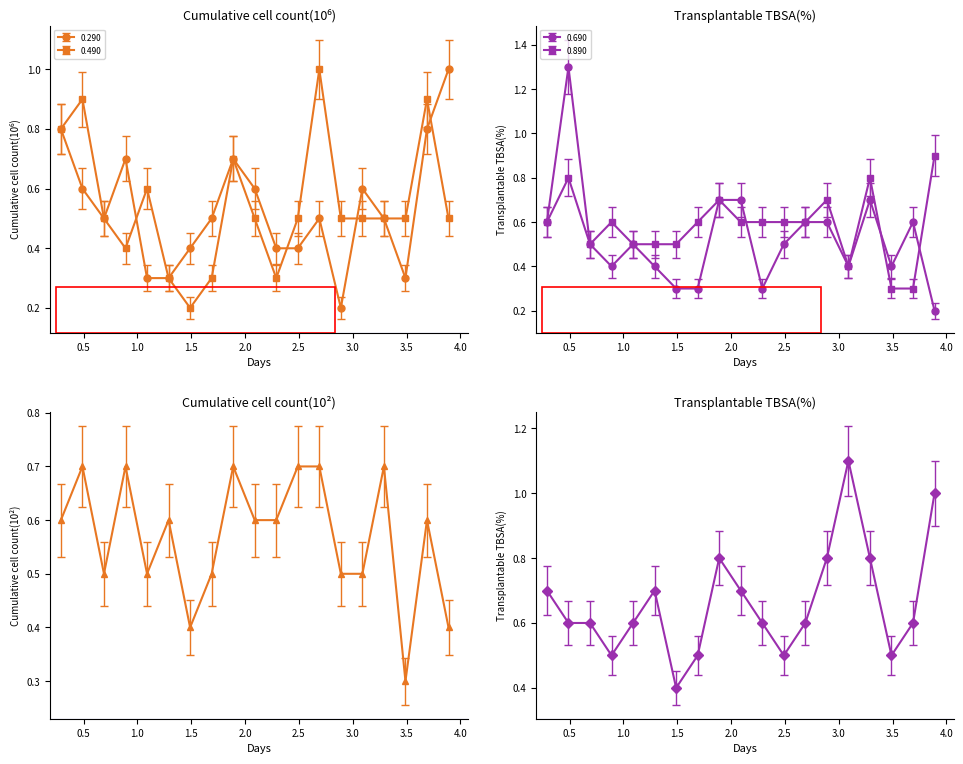

True or false: 0.290 and 0.490 cross at least once.

True